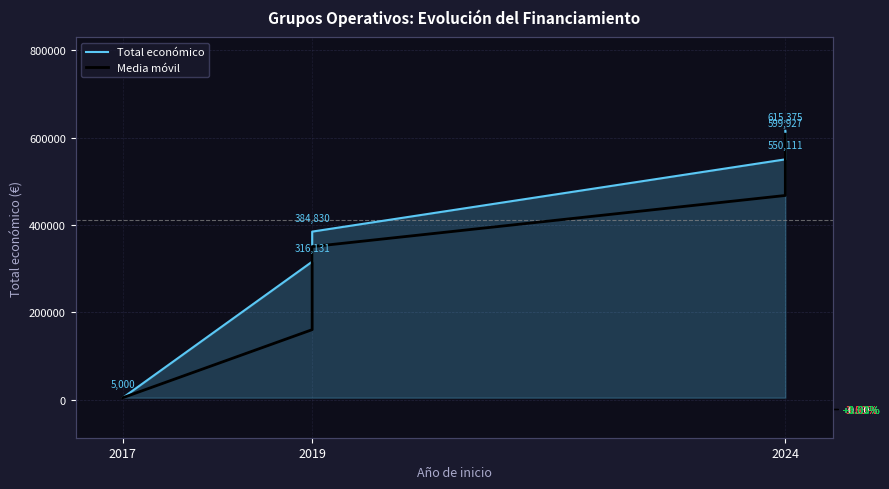

The Total económico series shows 662601 at 2019. True or false?

False